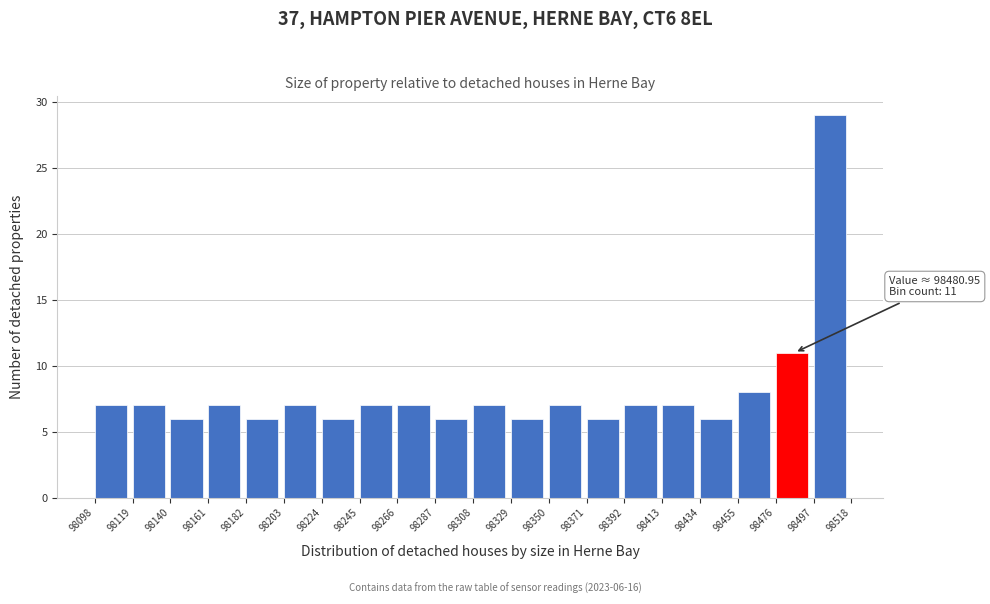

Over which range of the x-axis is the bar tallest?

98497 to 98518